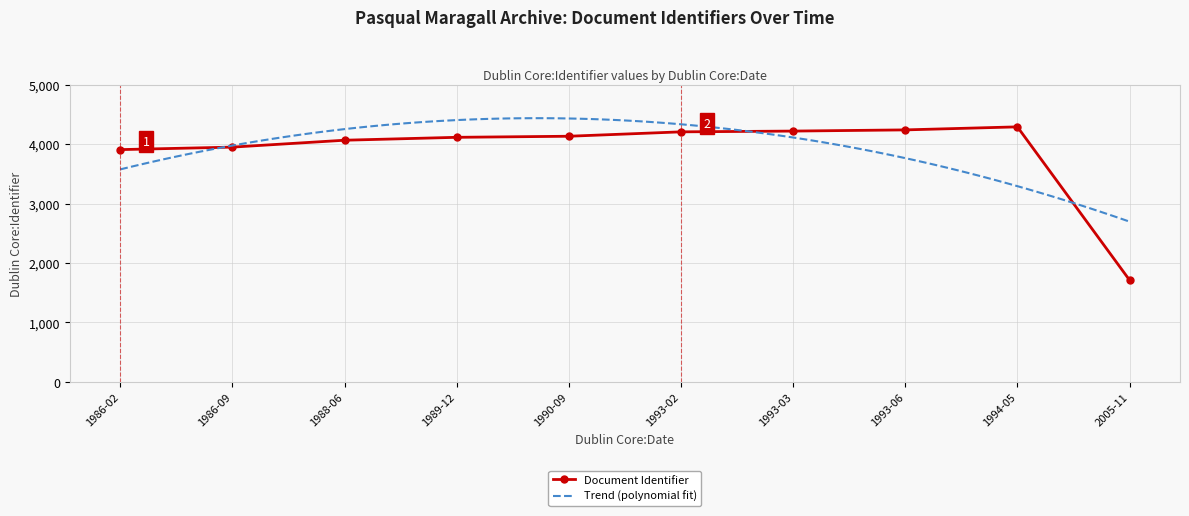

Is it true that the value at 1993-06-30 is 4240?

True